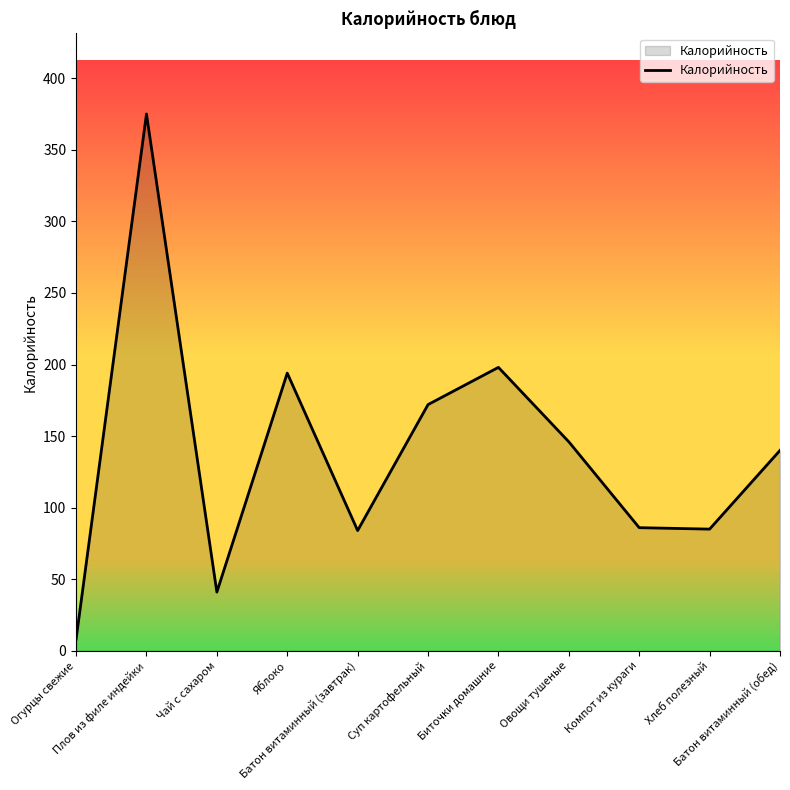

What is the maximum value shown in the chart?

375